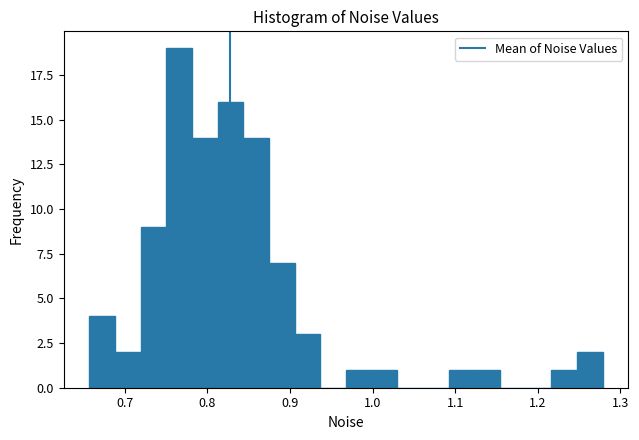

Around what value on the x-axis is the tallest bar? Give the approximate position of its centre, as read against the axis.

0.77